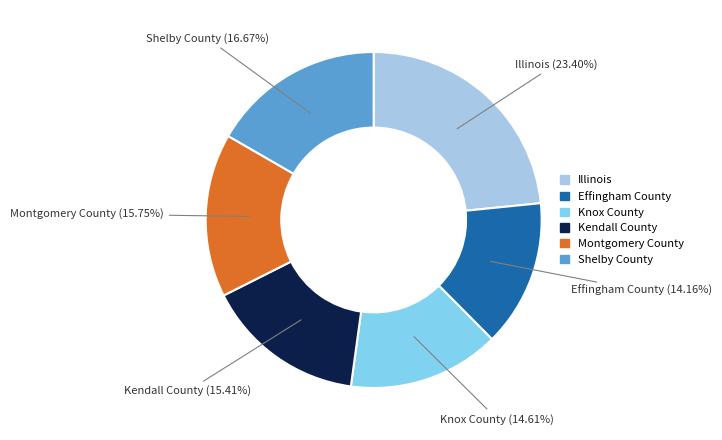

How many slices are in this pie chart?

6